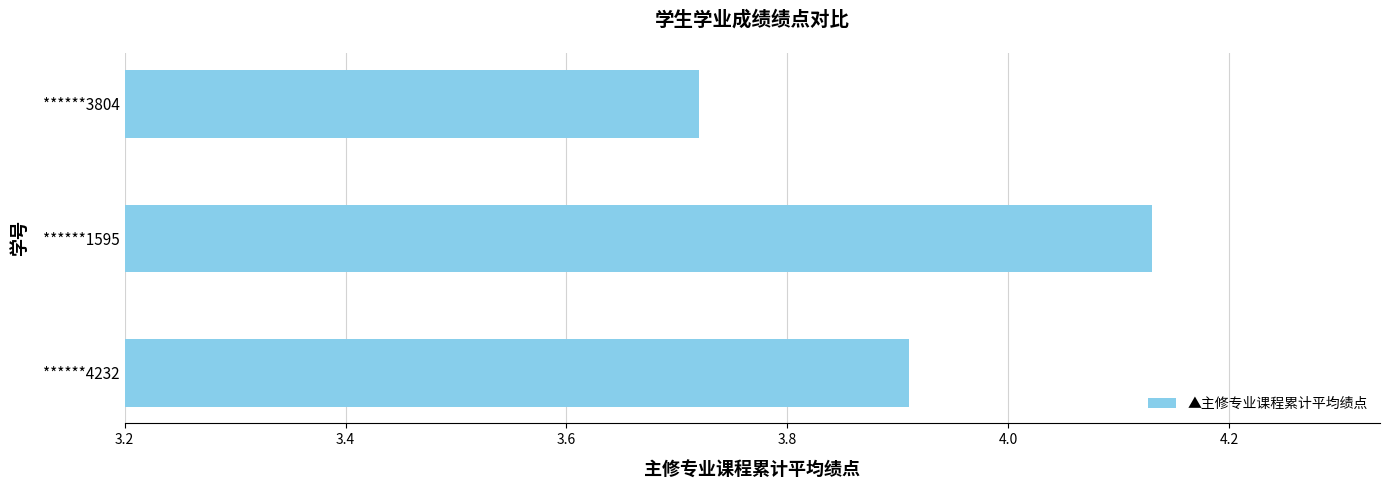

What is the sum of all values?

11.8